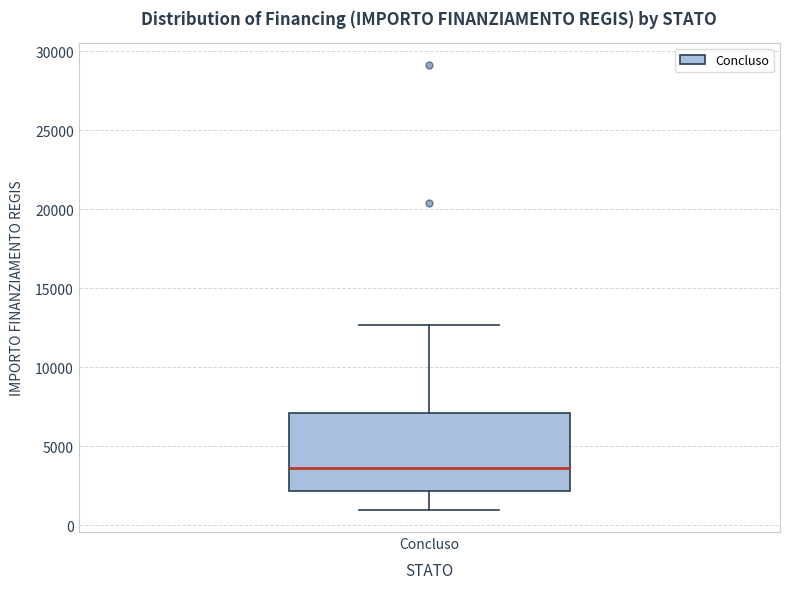

Transcribe this box plot: give where the median line is, the range the box spans, and where the two whiskers end, as read against the y-axis. The values are not printed on the chart, so give them approximately, as read against the axis.

median 3500, box 2000 to 7000, whiskers 1000 to 12500